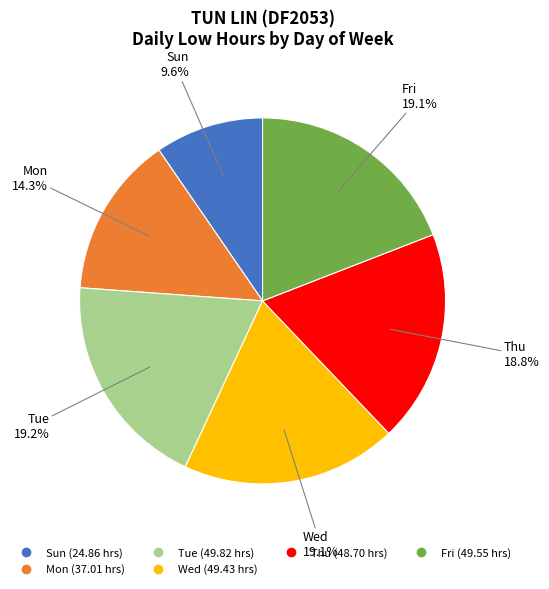

Is there a majority slice in this chart?

No